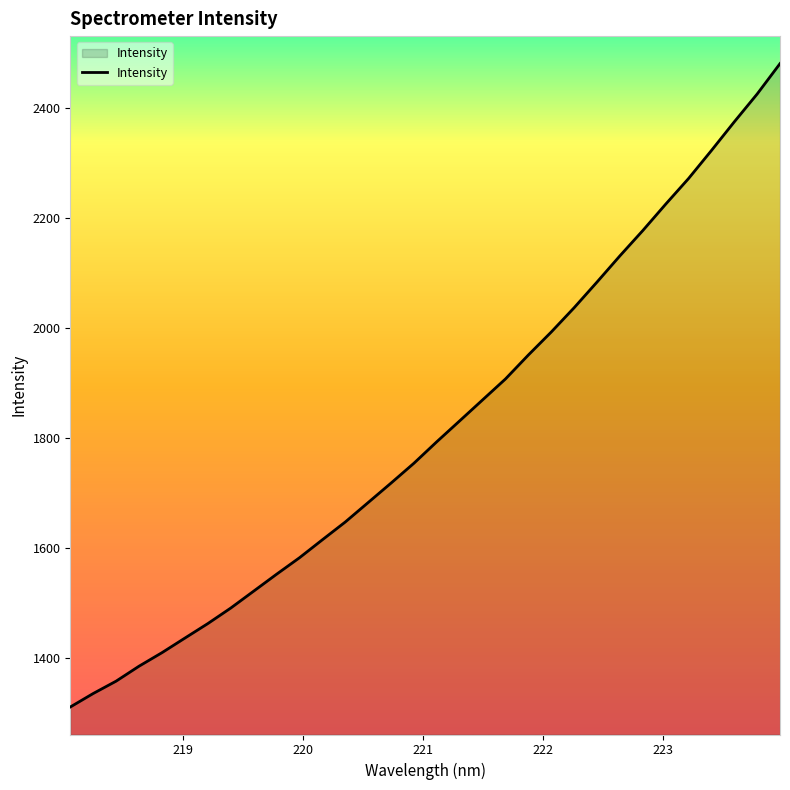

What is the difference between the maximum and minimum values?

1169.6